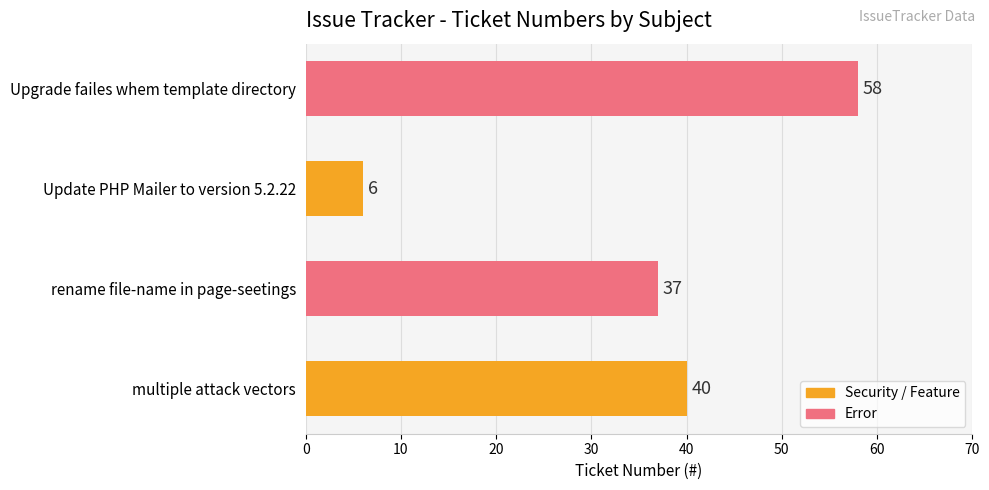

The value at Upgrade failes whem template directory is 58. True or false?

True